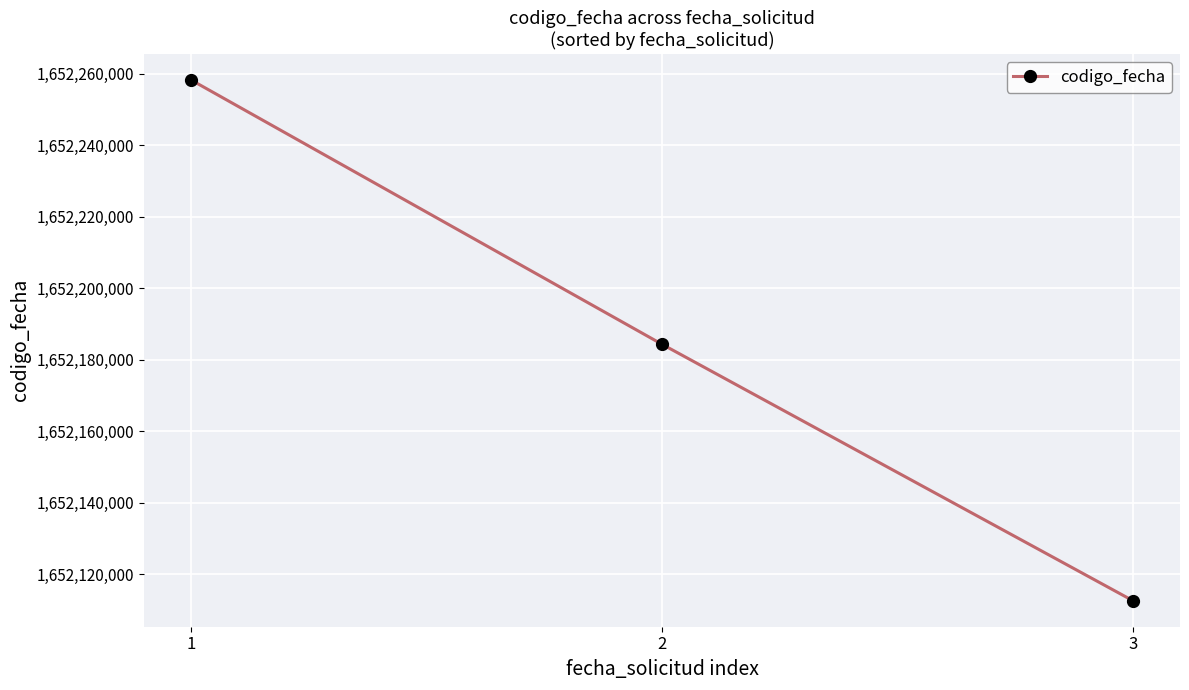

What is the greatest value displayed?

1652258287